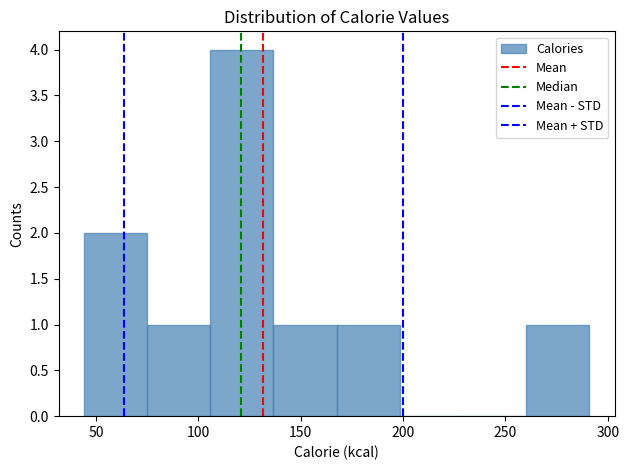

Which range on the x-axis has the tallest bar?

105 to 135